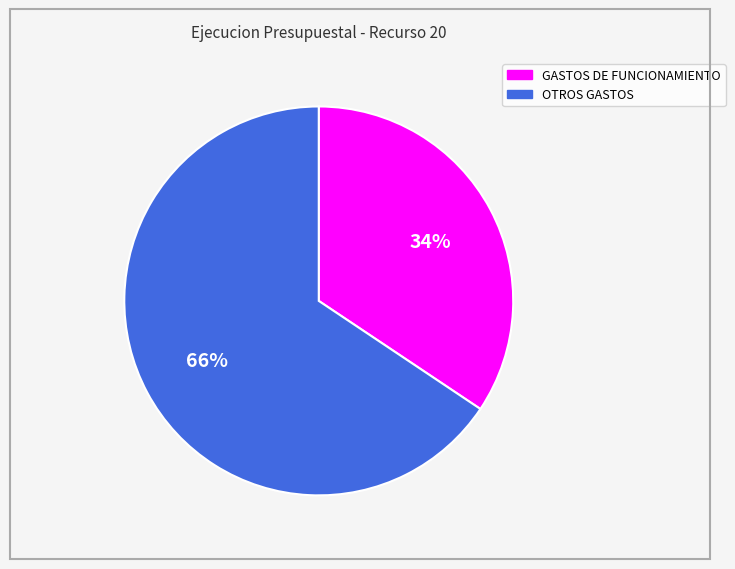

To the nearest percent, what is the combined percentage of GASTOS DE FUNCIONAMIENTO and OTROS GASTOS?

100%